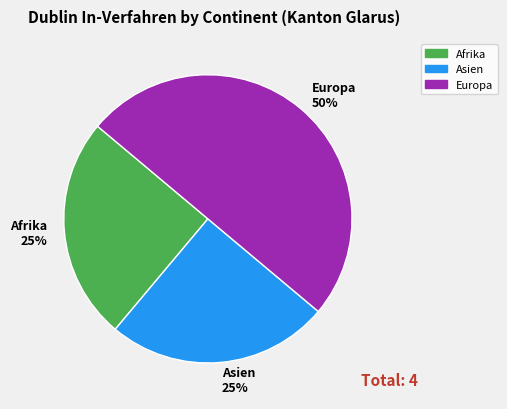

To the nearest percent, what percentage of the pie is Europa 50%?

50%